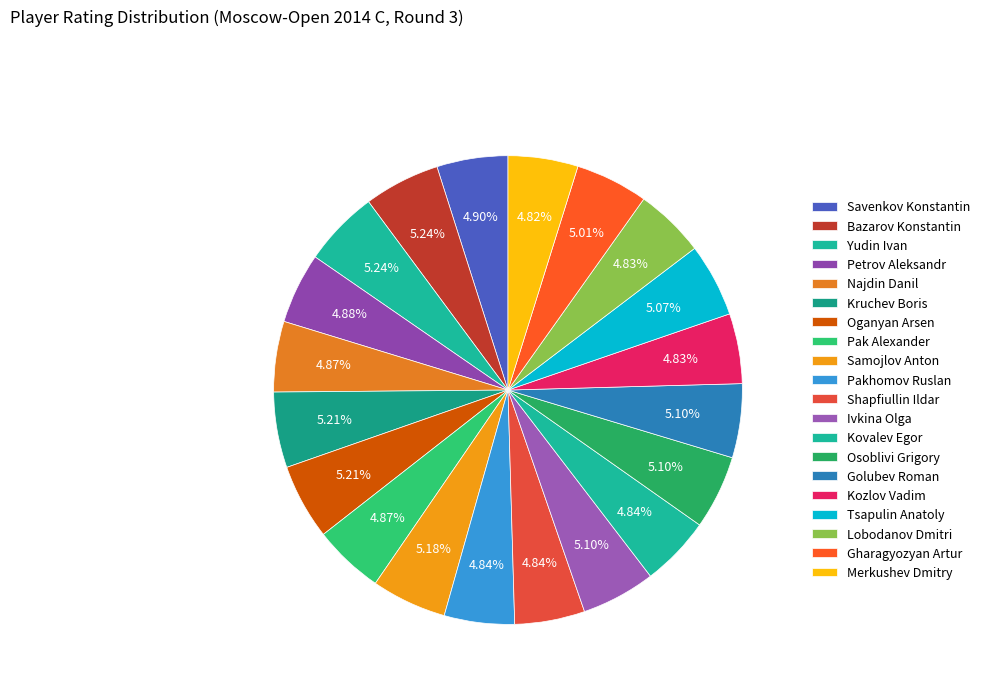

Is there any slice that represents more than half of the pie?

No